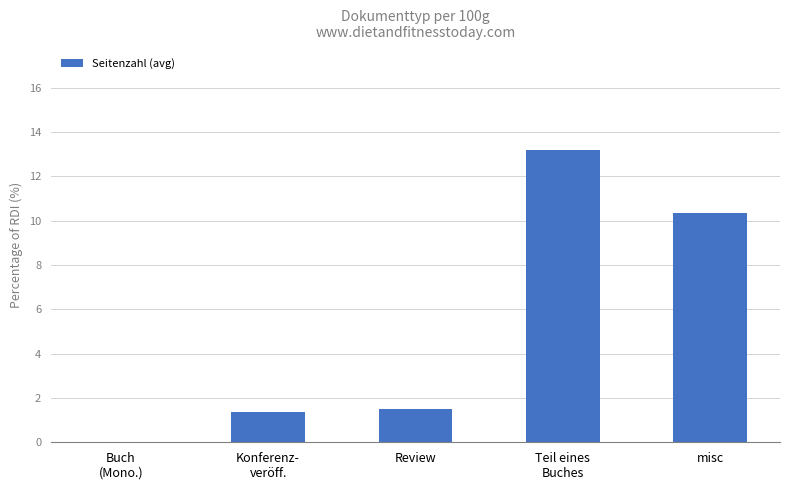

True or false: the data shows 15.7 at misc.

False